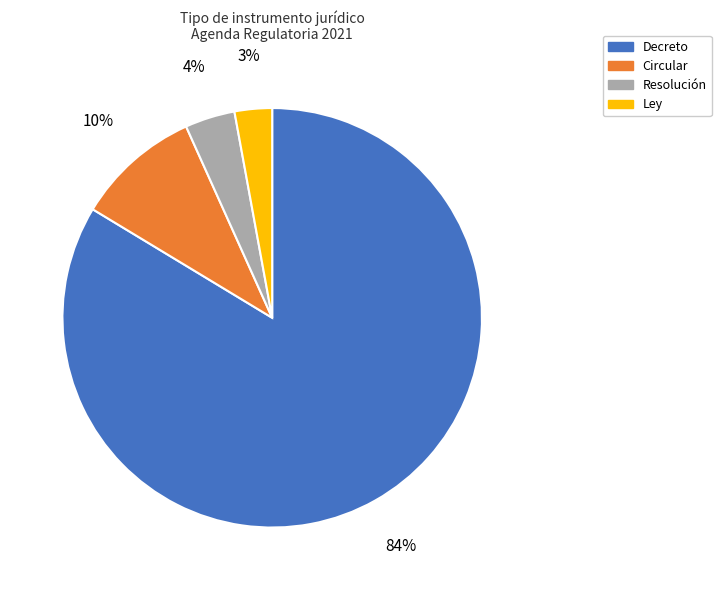

Between Ley and Resolución, which is larger?

Resolución